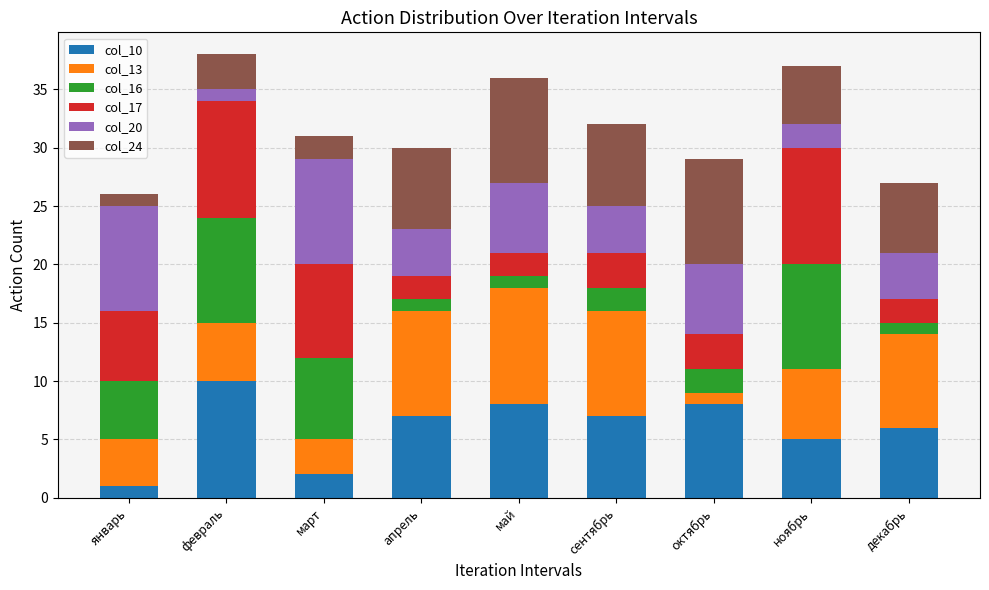

What is the value of the col_10 bar at the 5th from the left?

8